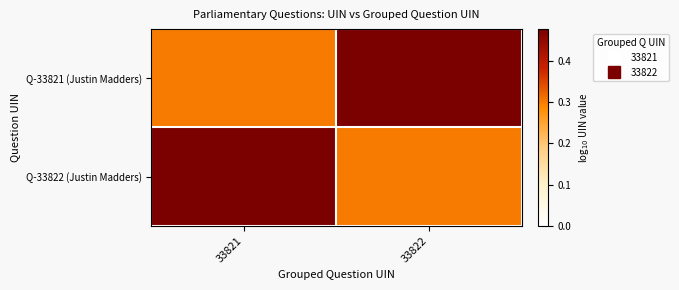

Reading right to left, what are all the values shown in this chart?

Q-33821 (Justin Madders): 33822=0.5	33821=0.3
Q-33822 (Justin Madders): 33822=0.3	33821=0.5